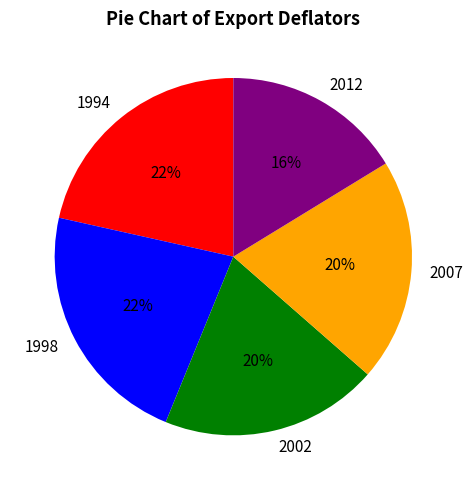

The 1994 slice represents 29% of the pie. True or false?

False